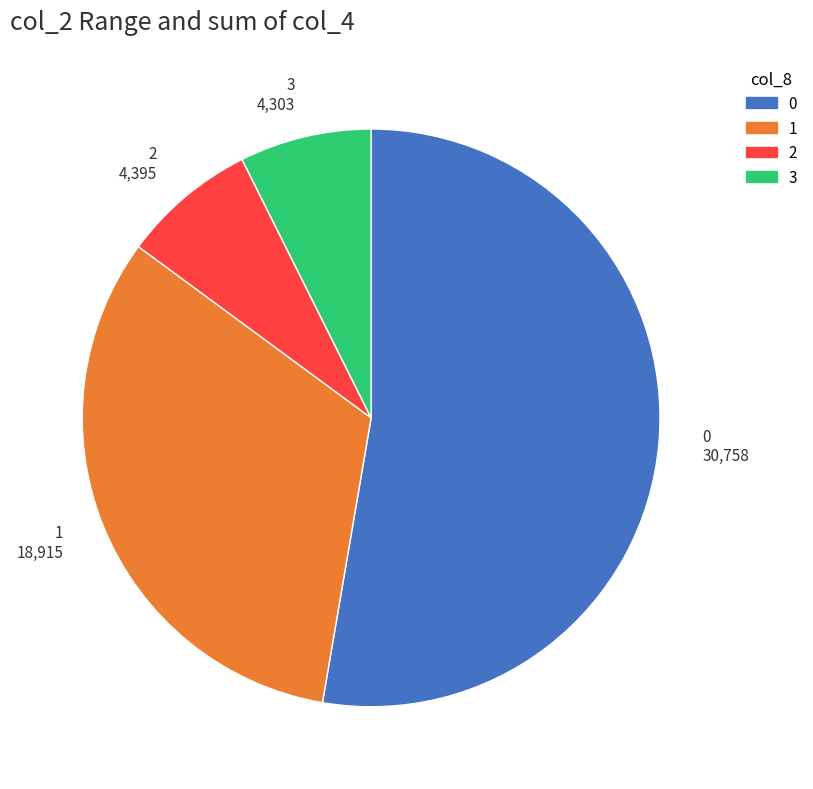

Is there any slice that represents more than half of the pie?

Yes